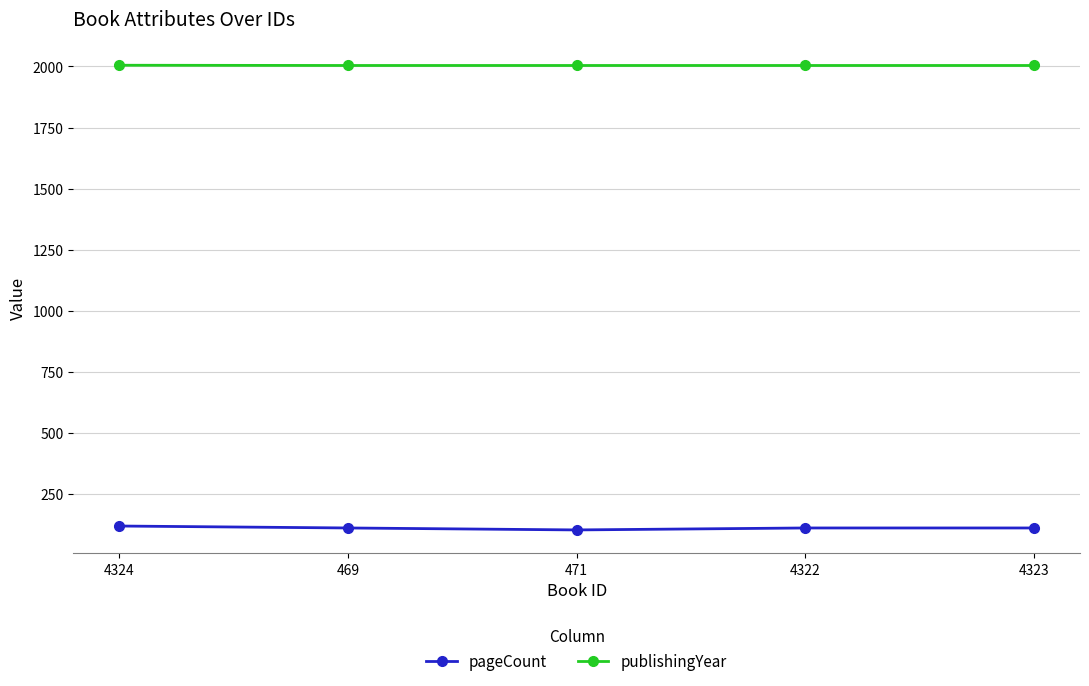

What is the sum of all pageCount values?

560